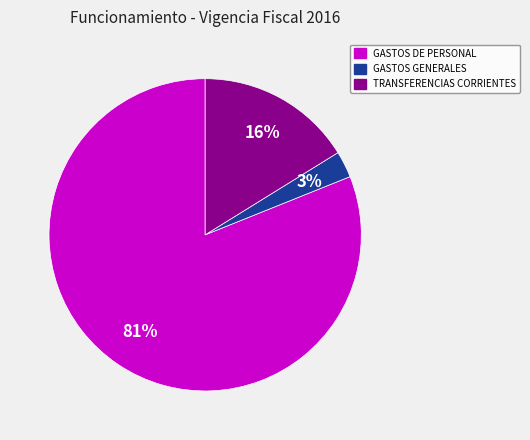

Which slice is the smallest?

GASTOS GENERALES